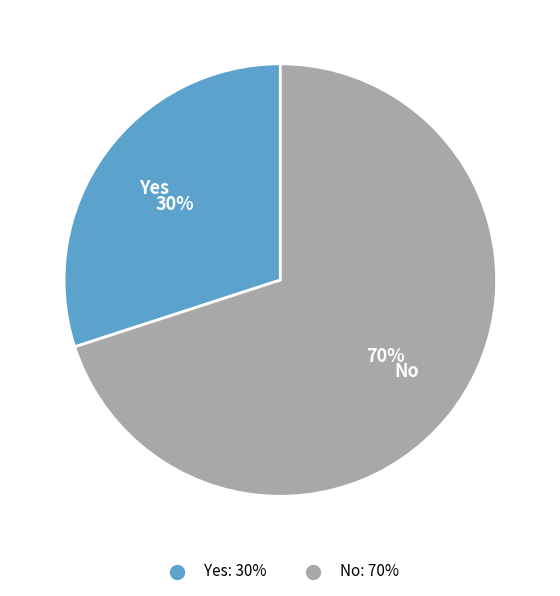

Which slice represents more than half of the pie?

No